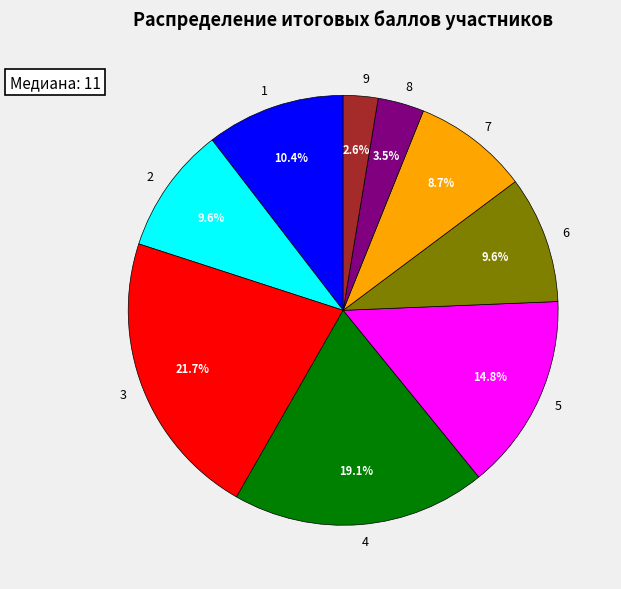

To the nearest percent, what is the average slice percentage?

11%